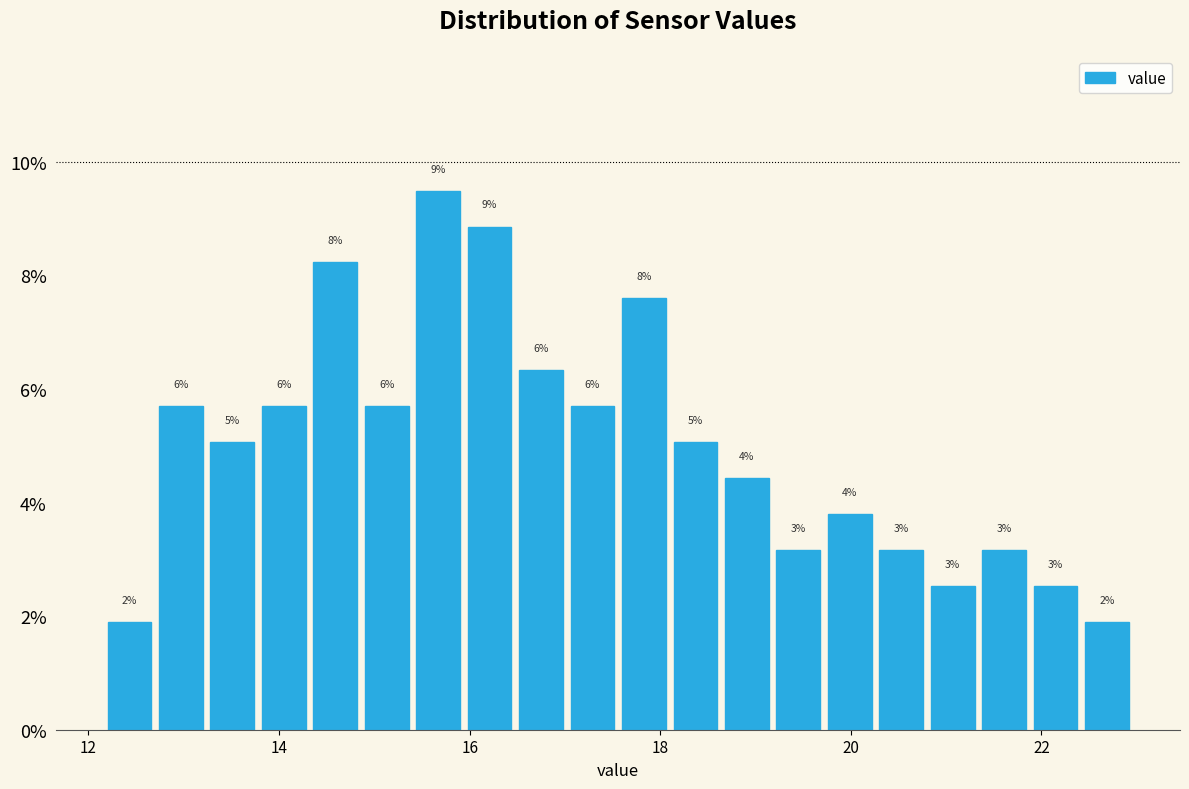

Around what value on the x-axis is the tallest bar? Give the approximate position of its centre, as read against the axis.

15.6